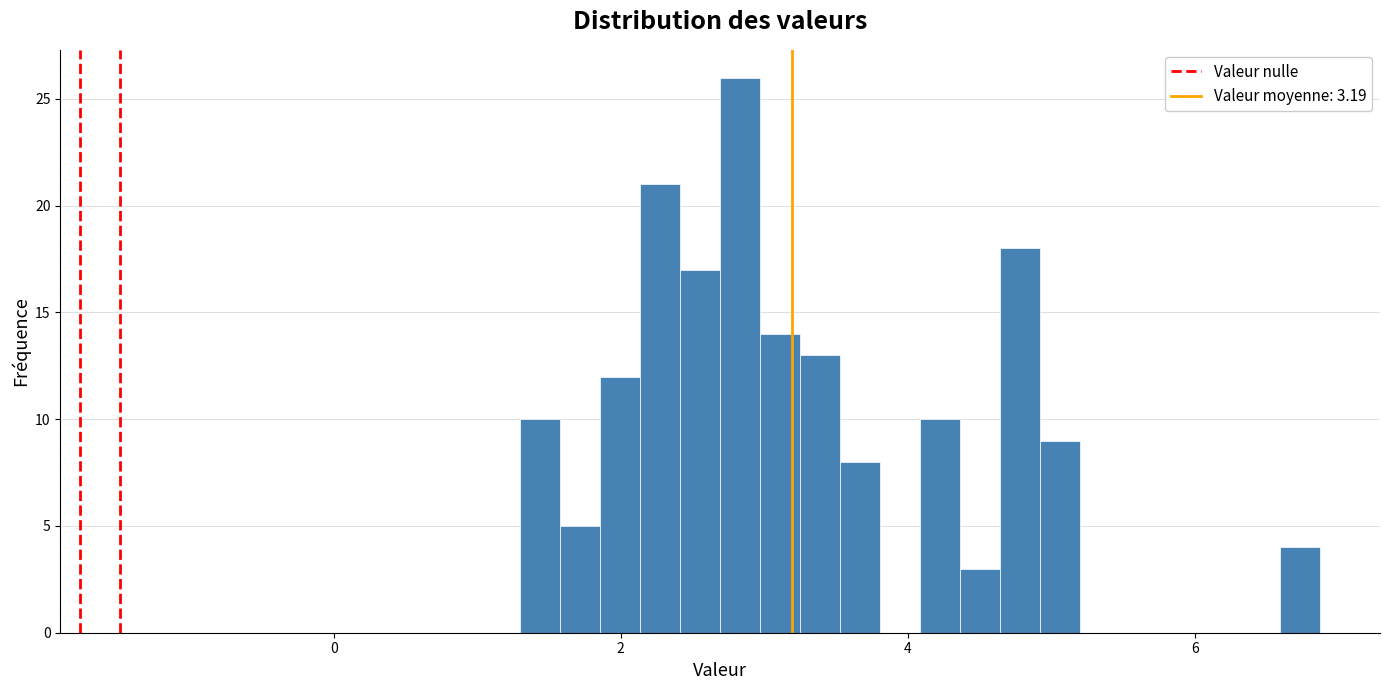

Around what value on the x-axis is the tallest bar? Give the approximate position of its centre, as read against the axis.

2.8